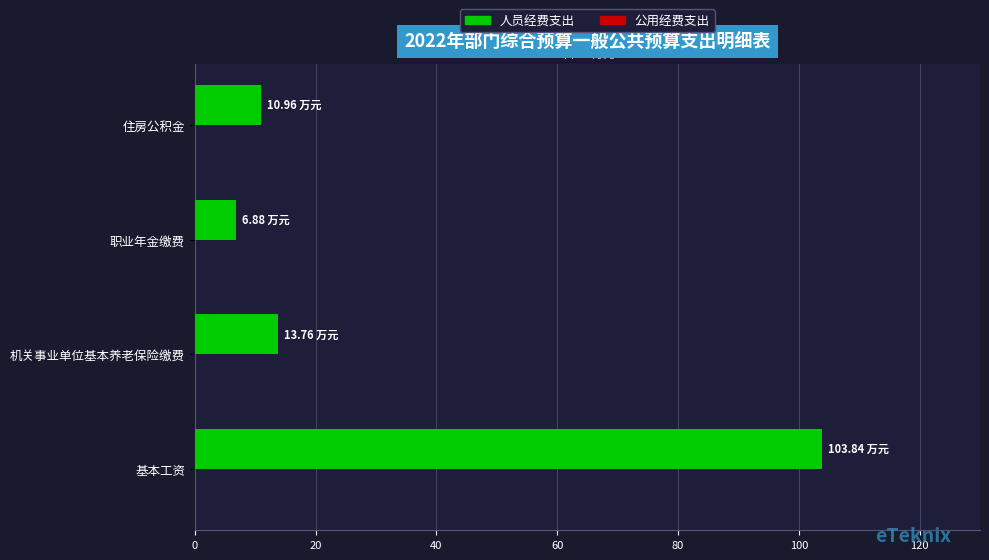

Which has a higher value, 职业年金缴费 or 机关事业单位基本养老保险缴费?

机关事业单位基本养老保险缴费